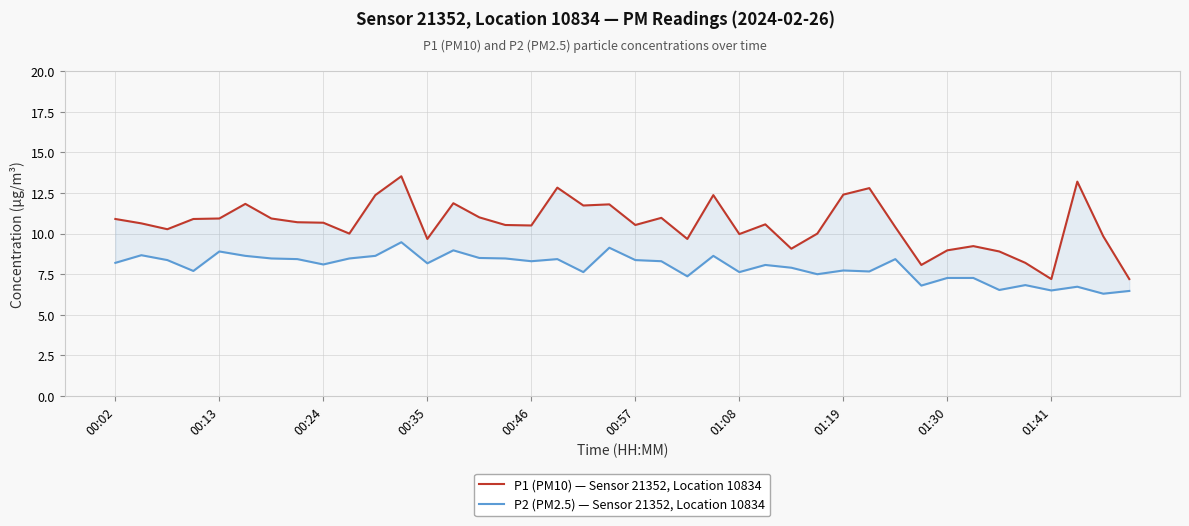

How many values in the P2 (PM2.5) — Sensor 21352, Location 10834 series are below 8?

17